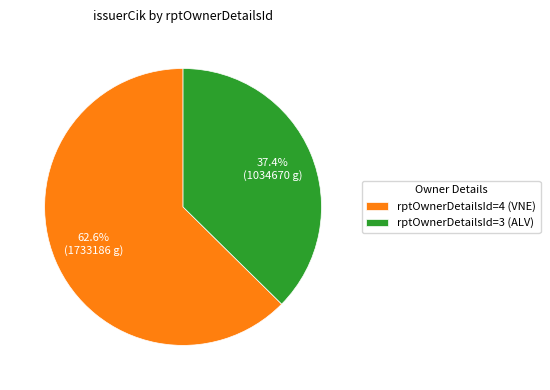

Is it true that rptOwnerDetailsId=4 (VNE) is 51% of the pie?

False